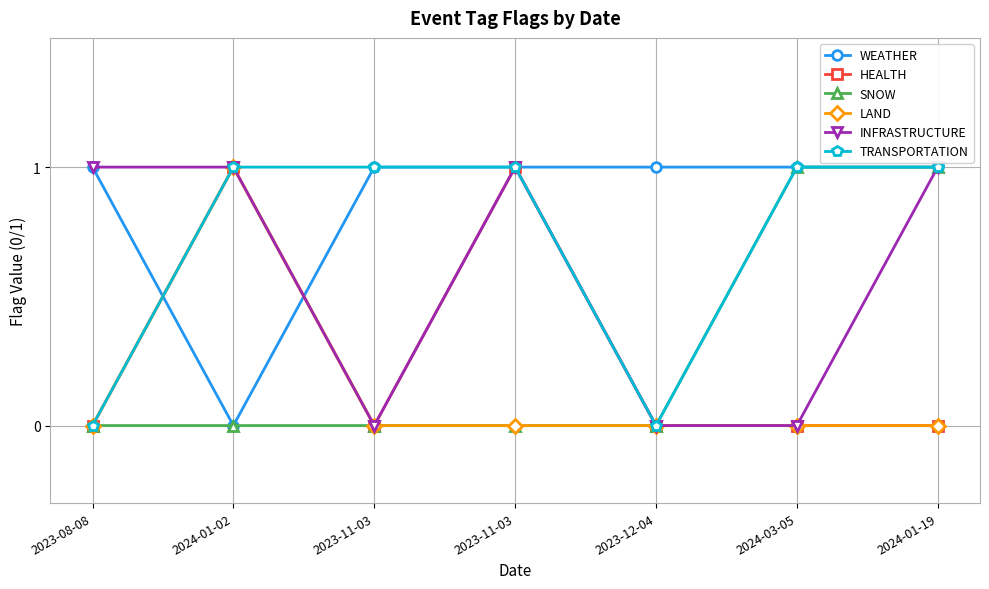

Which has a higher value, 2024-01-19 or 2023-08-08?

2024-01-19